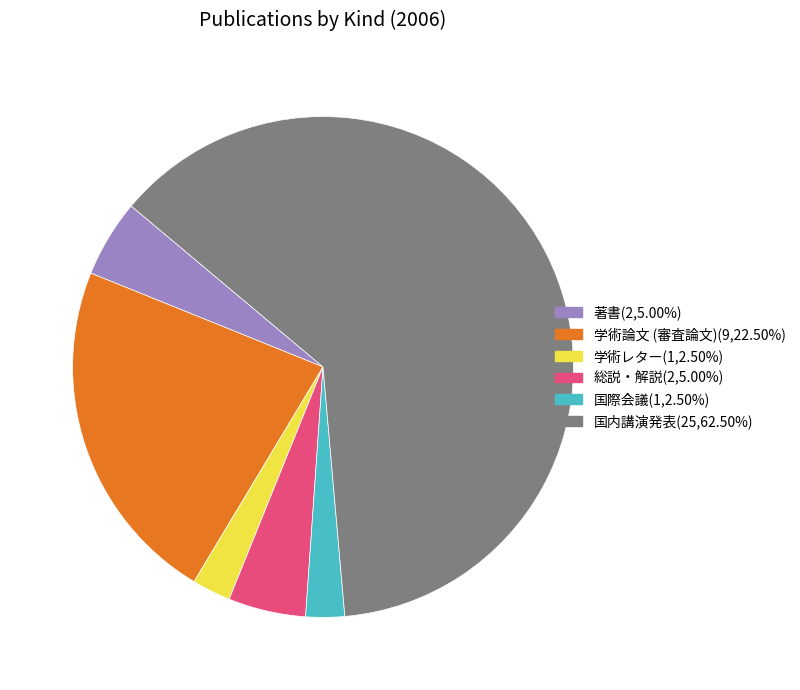

The 国内講演発表 slice represents 62% of the pie. True or false?

True